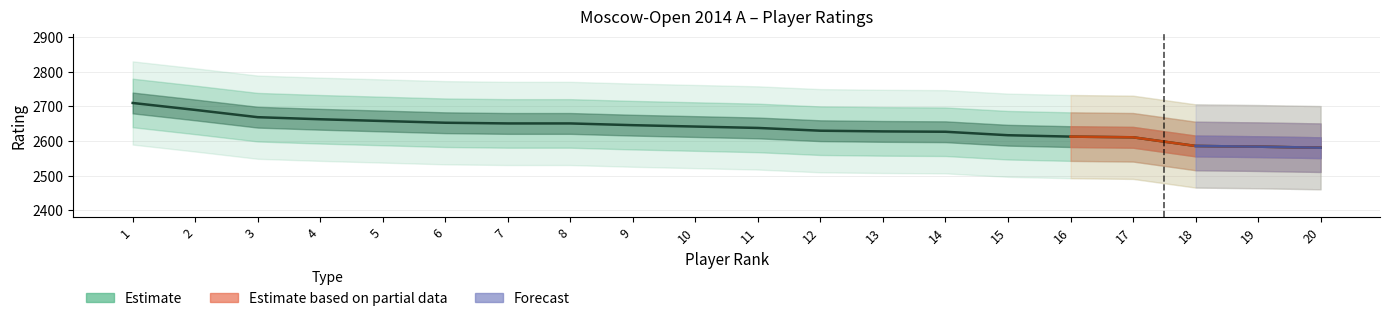

Reading right to left, extract all data points from this chart.

2581	2584	2586	2611	2613	2617	2627	2628	2630	2638	2642	2646	2651	2651	2653	2658	2663	2669	2690	2710